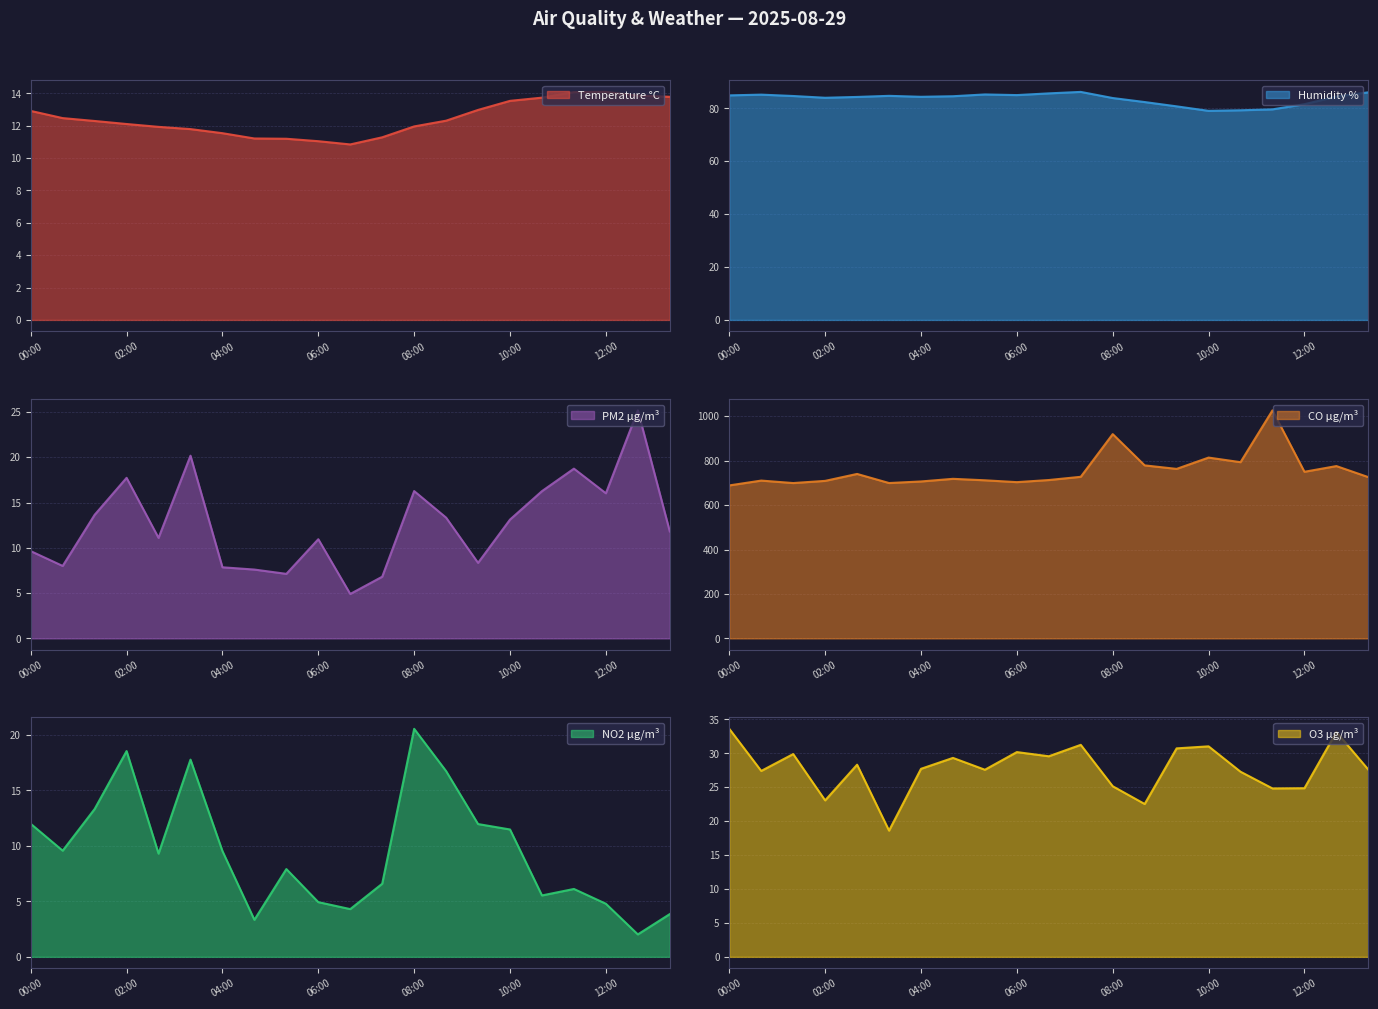

What is the sum of all Temperature °C values?

261.0